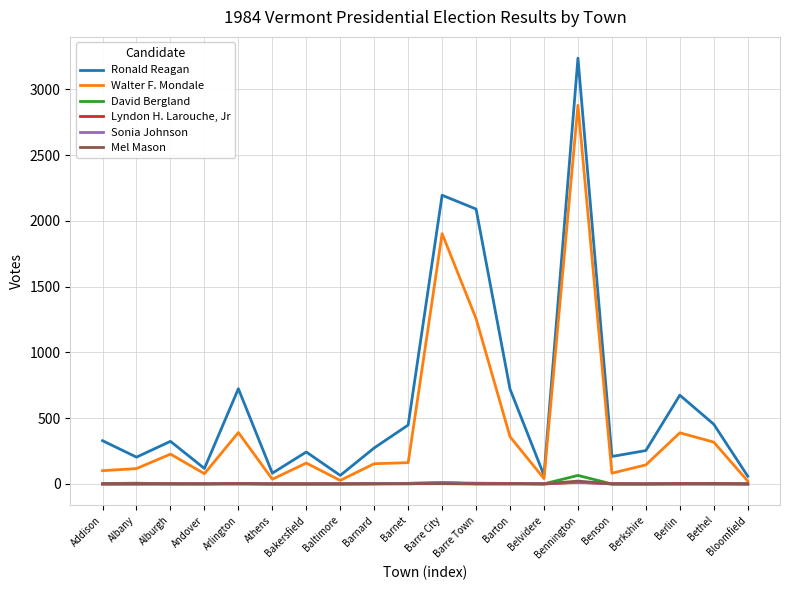

True or false: Ronald Reagan and Sonia Johnson intersect in this chart.

False